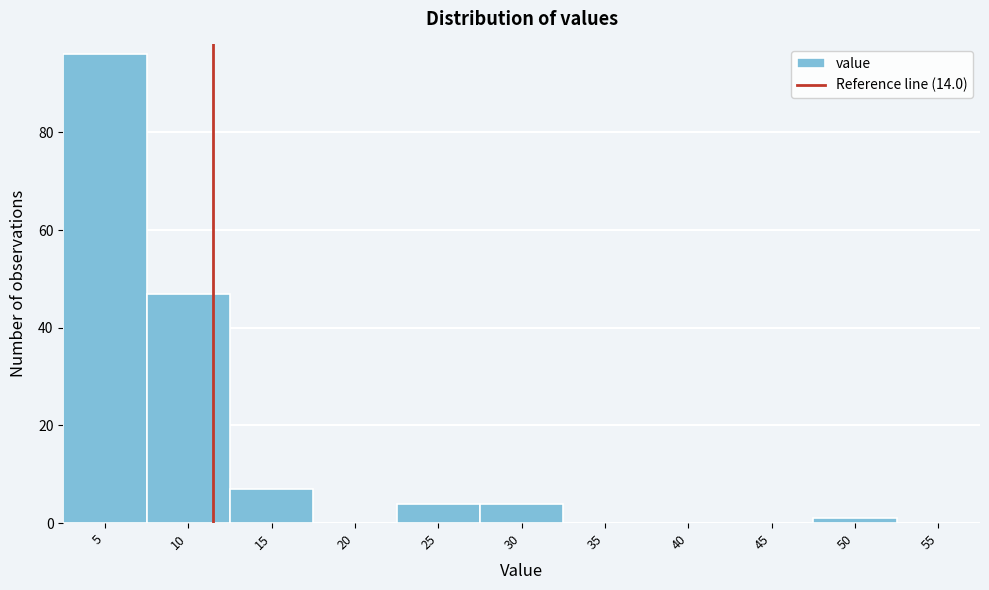

Reading left to right, extract all data points from this chart.

5=96	10=47	15=7	20=0	25=4	30=4	35=0	40=0	45=0	50=1	55=0